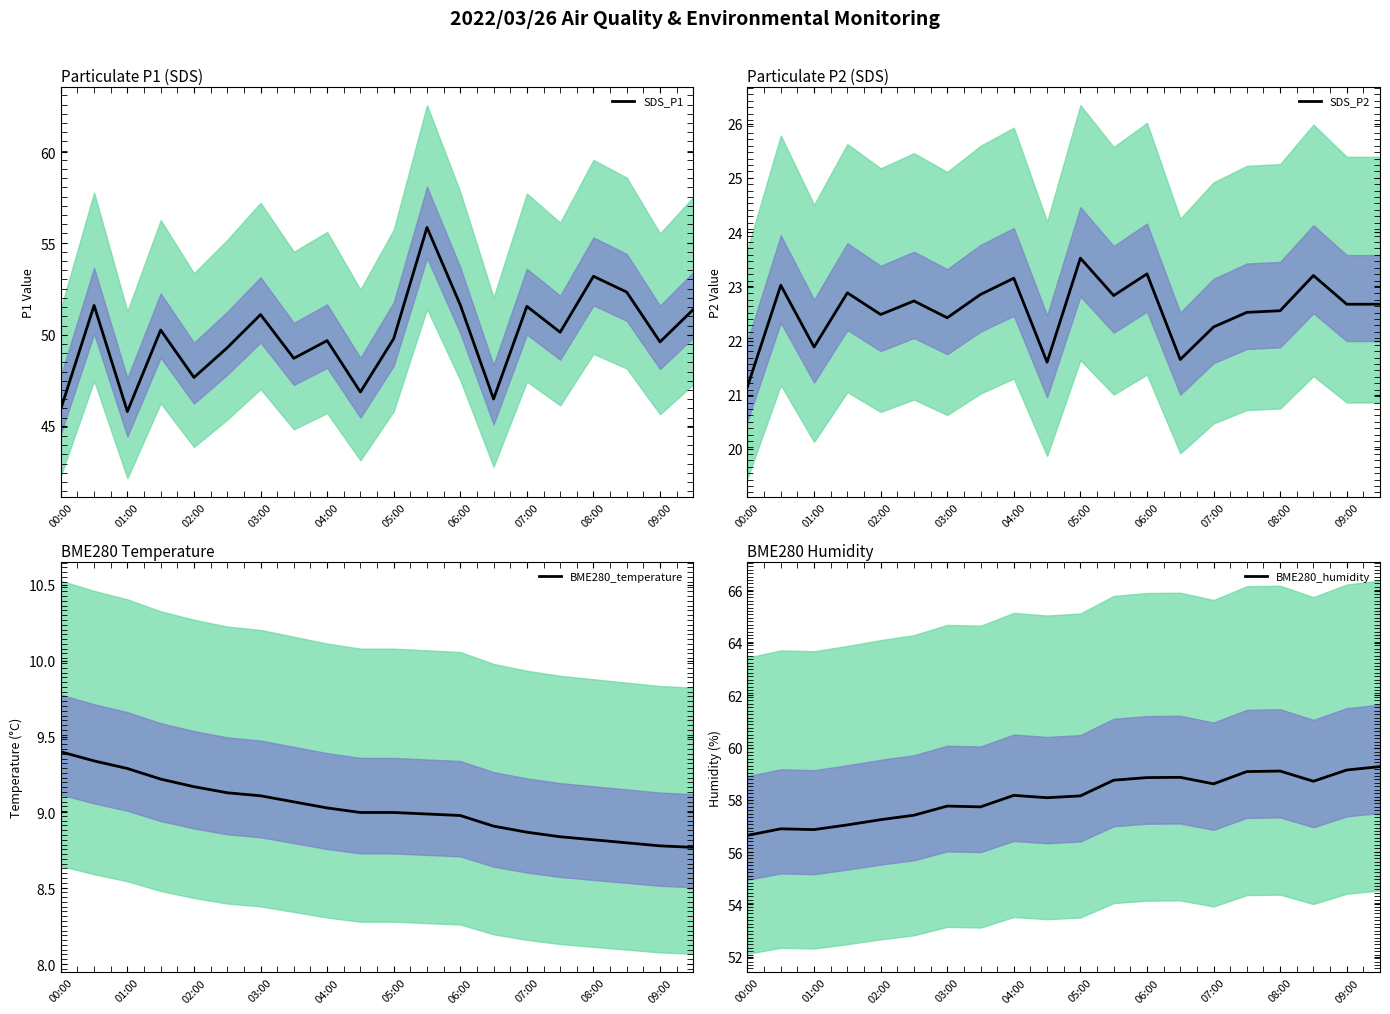

How many lines are shown in the chart?

4